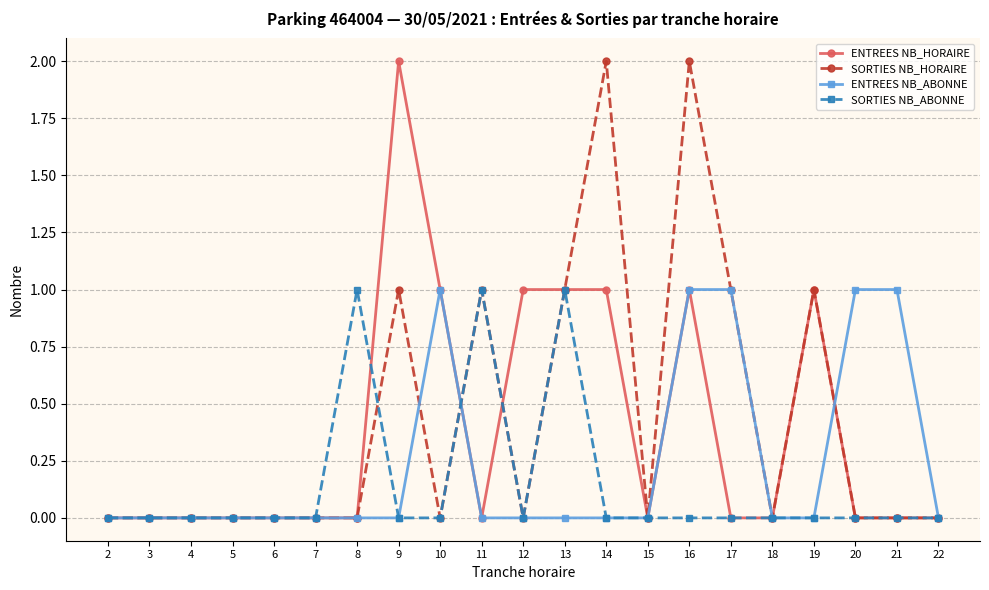

True or false: SORTIES NB_ABONNE has a value of 0 at 14.

True